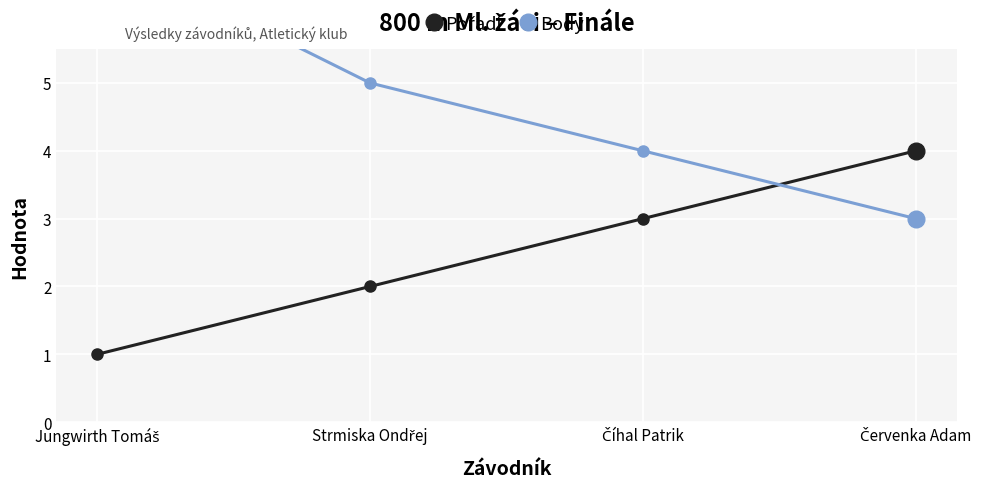

Is this an area chart (filled region under the line)?

No